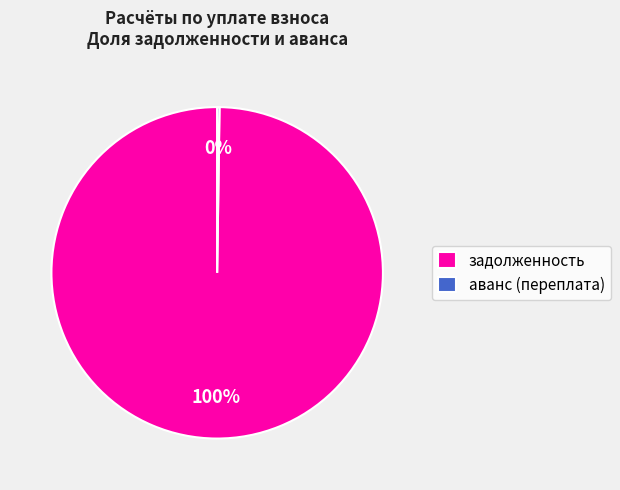

Which category accounts for the majority?

задолженность